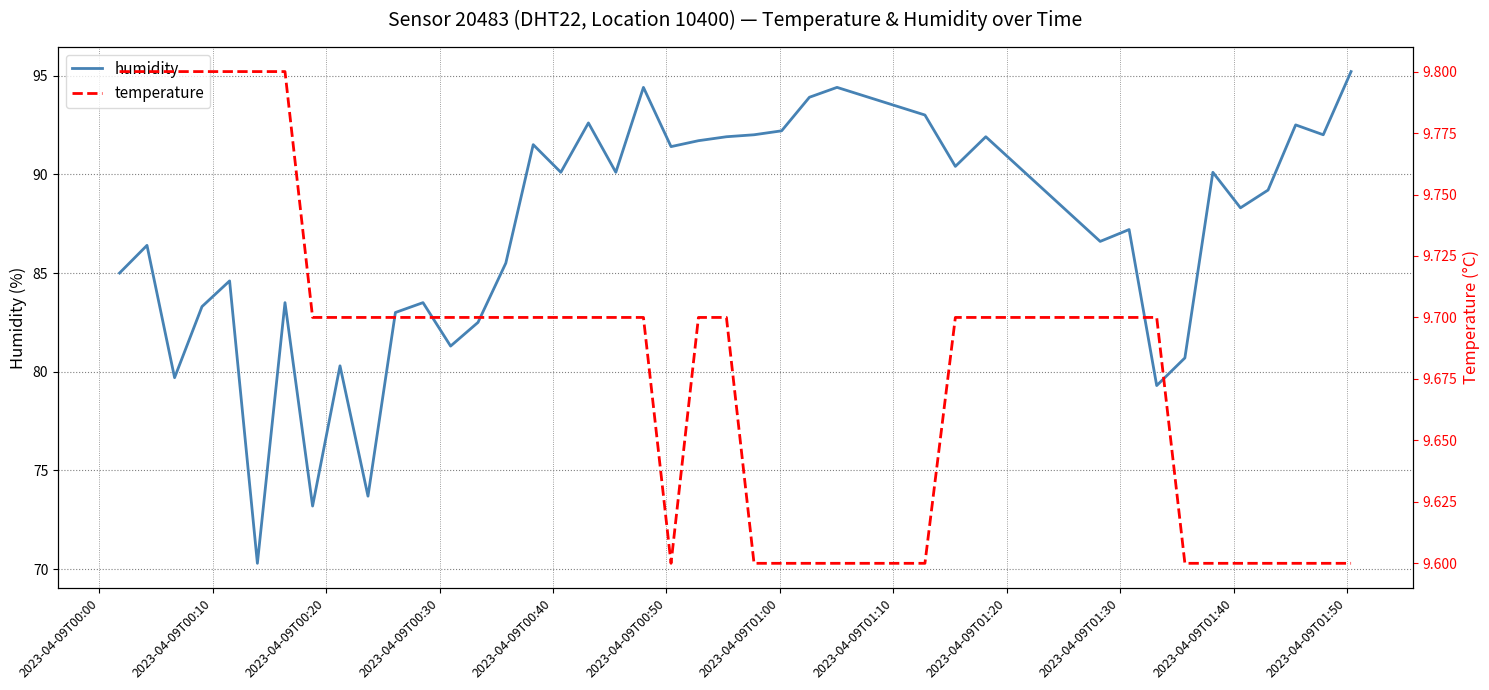

List the series in order of their peak value, lowest first.

temperature, humidity